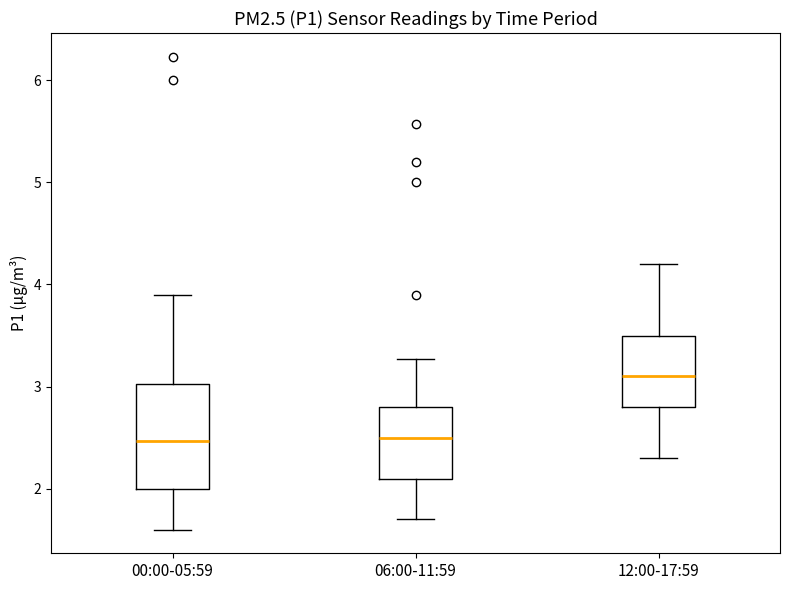

Reading left to right, transcribe this box plot: for each box, give where its median line is, the range the box spans, and where its two whiskers end, as read against the y-axis. The values are not printed on the chart, so give them approximately, as read against the axis.

00:00-05:59: median 2.5, box 2.0 to 3.0, whiskers 1.6 to 3.9
06:00-11:59: median 2.5, box 2.1 to 2.8, whiskers 1.7 to 3.3
12:00-17:59: median 3.1, box 2.8 to 3.5, whiskers 2.3 to 4.2